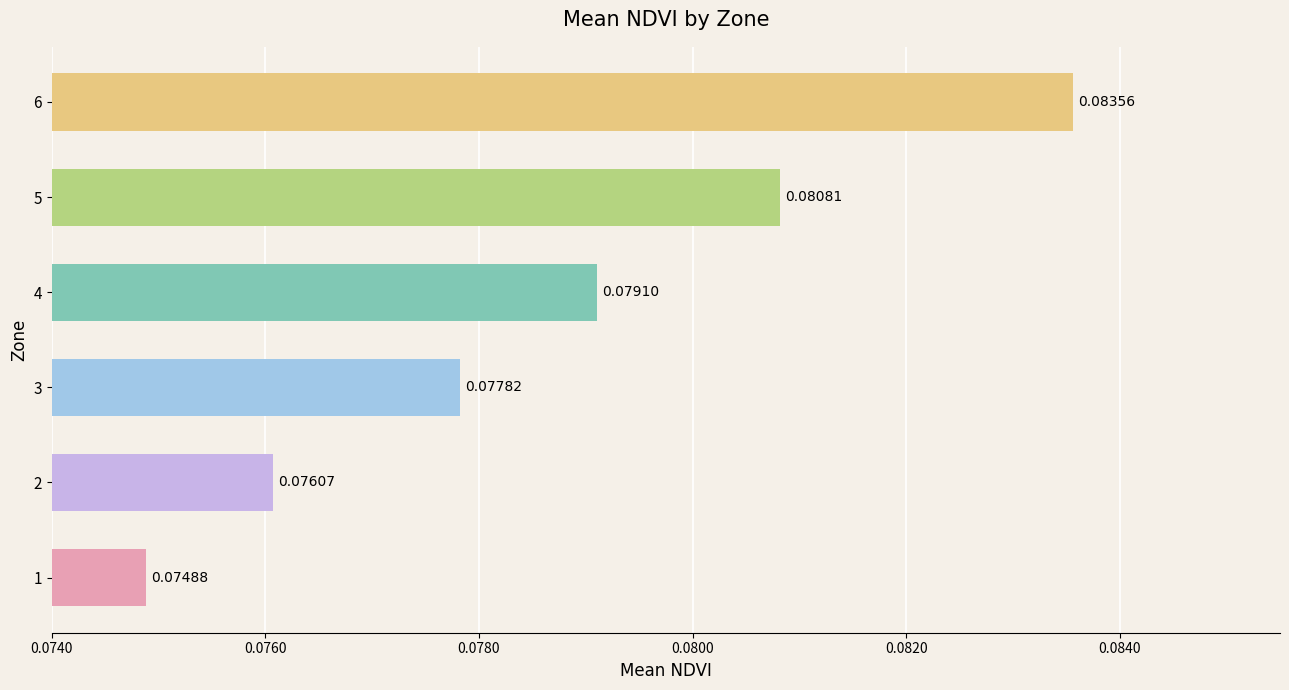

Count the number of data series in this chart.

1